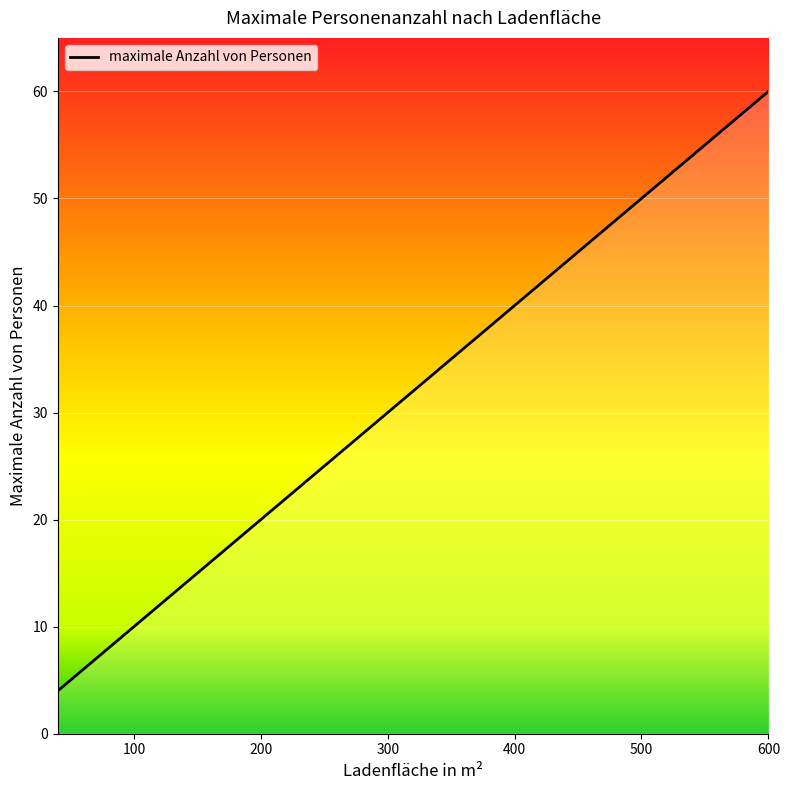

What is the difference between the second highest and second lowest values?

52